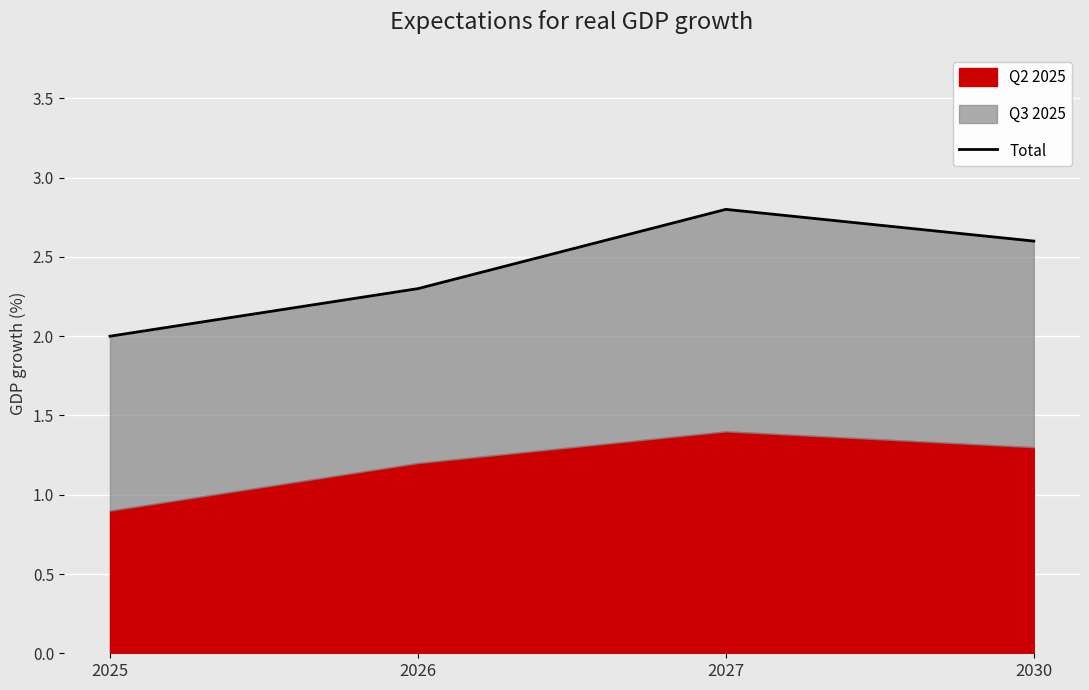

Reading right to left, list all the values displayed in this chart.

2.6	2.8	2.3	2.0